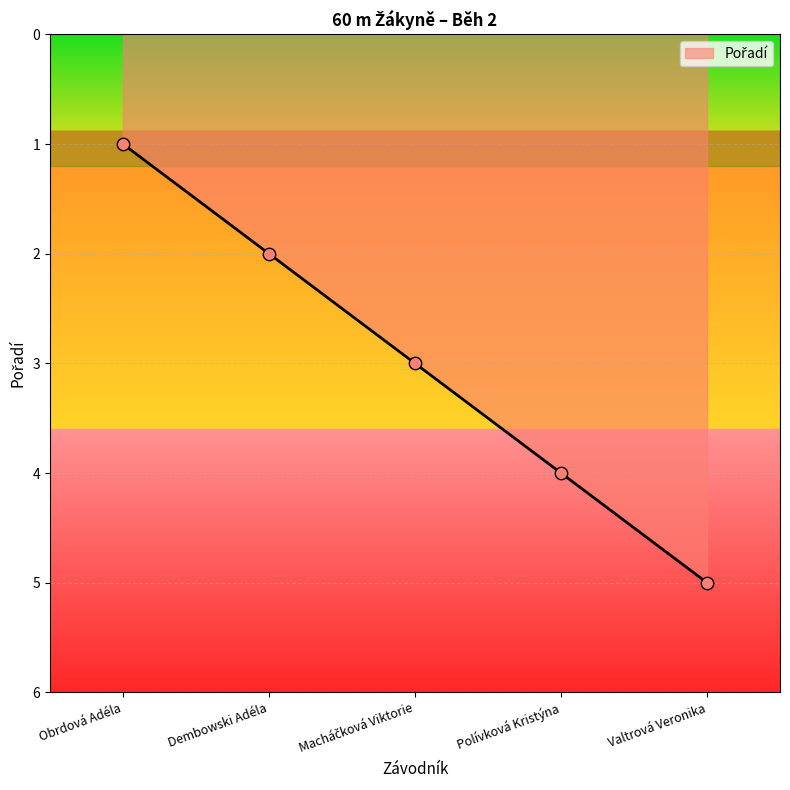

What is the change in value from Obrdová Adéla to Polívková Kristýna?

+3